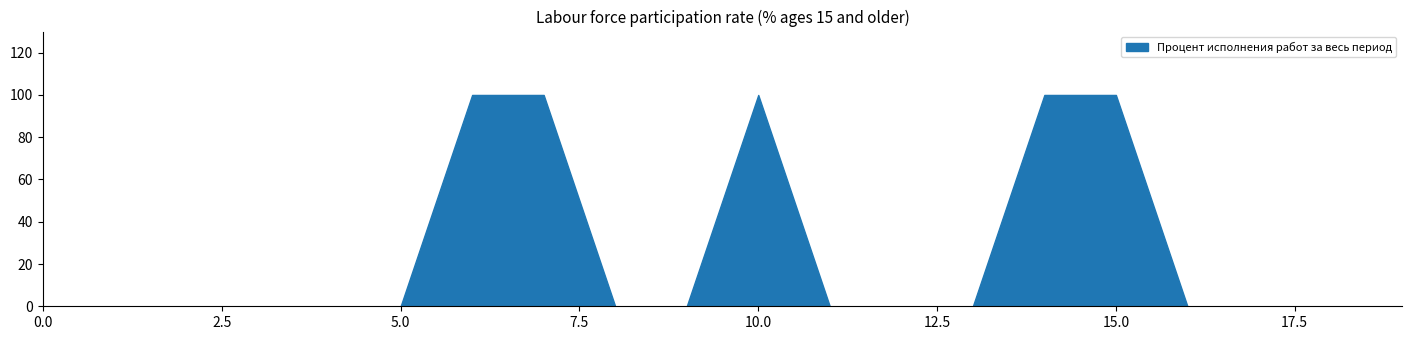

What is the greatest value displayed?

100